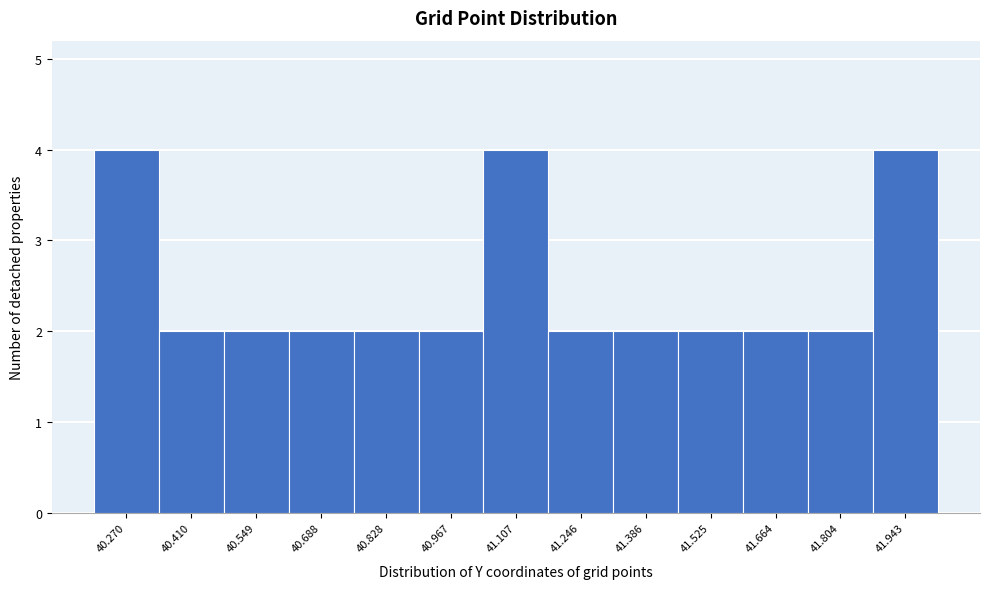

Reading left to right, list every bar in this chart as the range it spans on the x-axis followed by its height. Neither the bar edges nor the heights are printed on the chart, so give them approximately, as read against the axes.

40.20 to 40.34: 4
40.34 to 40.48: 2
40.48 to 40.62: 2
40.62 to 40.76: 2
40.76 to 40.90: 2
40.90 to 41.04: 2
41.04 to 41.18: 4
41.18 to 41.32: 2
41.32 to 41.46: 2
41.46 to 41.60: 2
41.60 to 41.74: 2
41.74 to 41.88: 2
41.88 to 42.02: 4